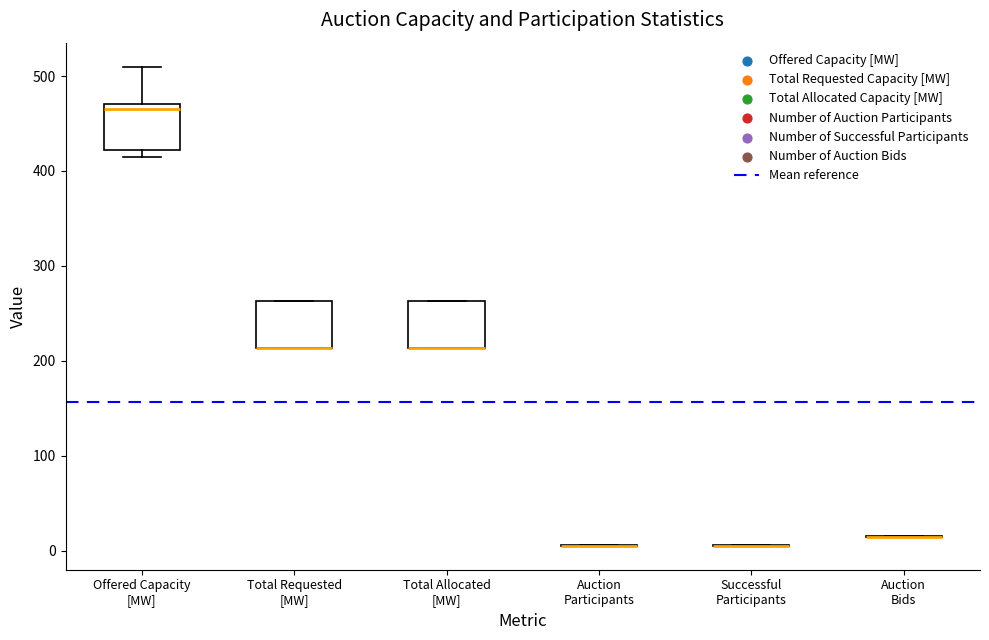

Where is the lower edge of the box for Total Allocated [MW] on the y-axis? The values are not printed on the chart, so give them approximately, as read against the axis.

210